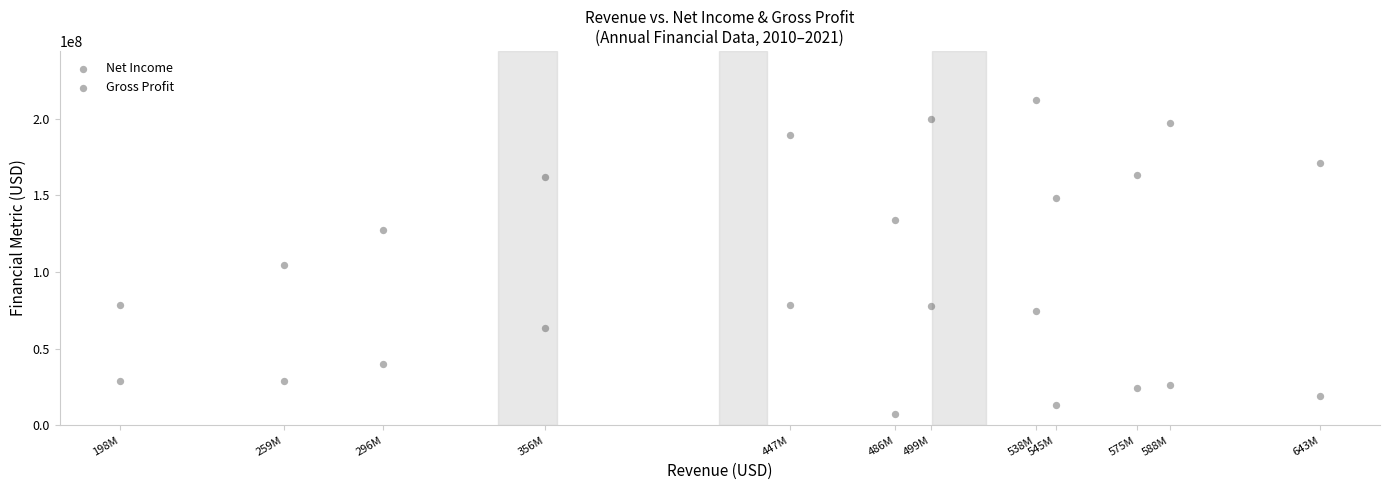

What are all the series names shown in the legend?

Net Income, Gross Profit